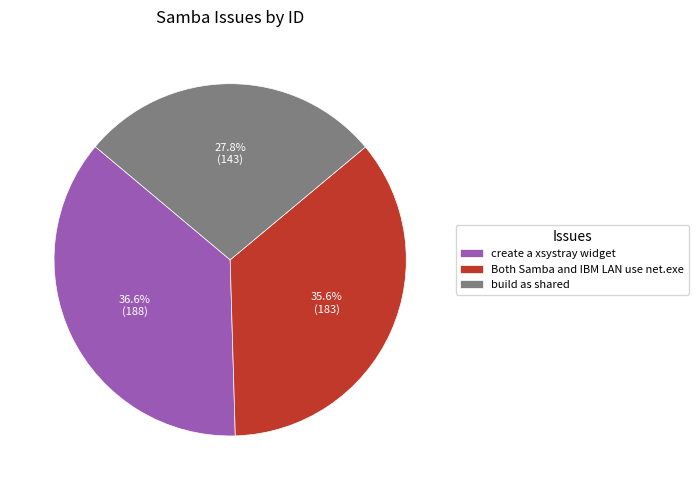

Do create a xsystray widget and Both Samba and IBM LAN use net.exe together represent more than half of the pie?

Yes